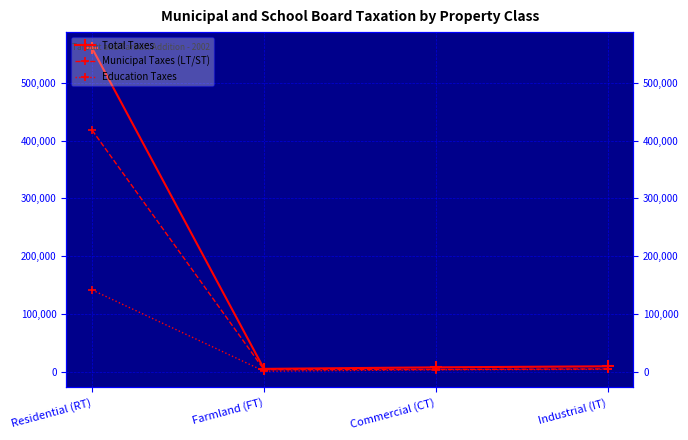

What is the label of the 3rd point from the right?

Farmland (FT)